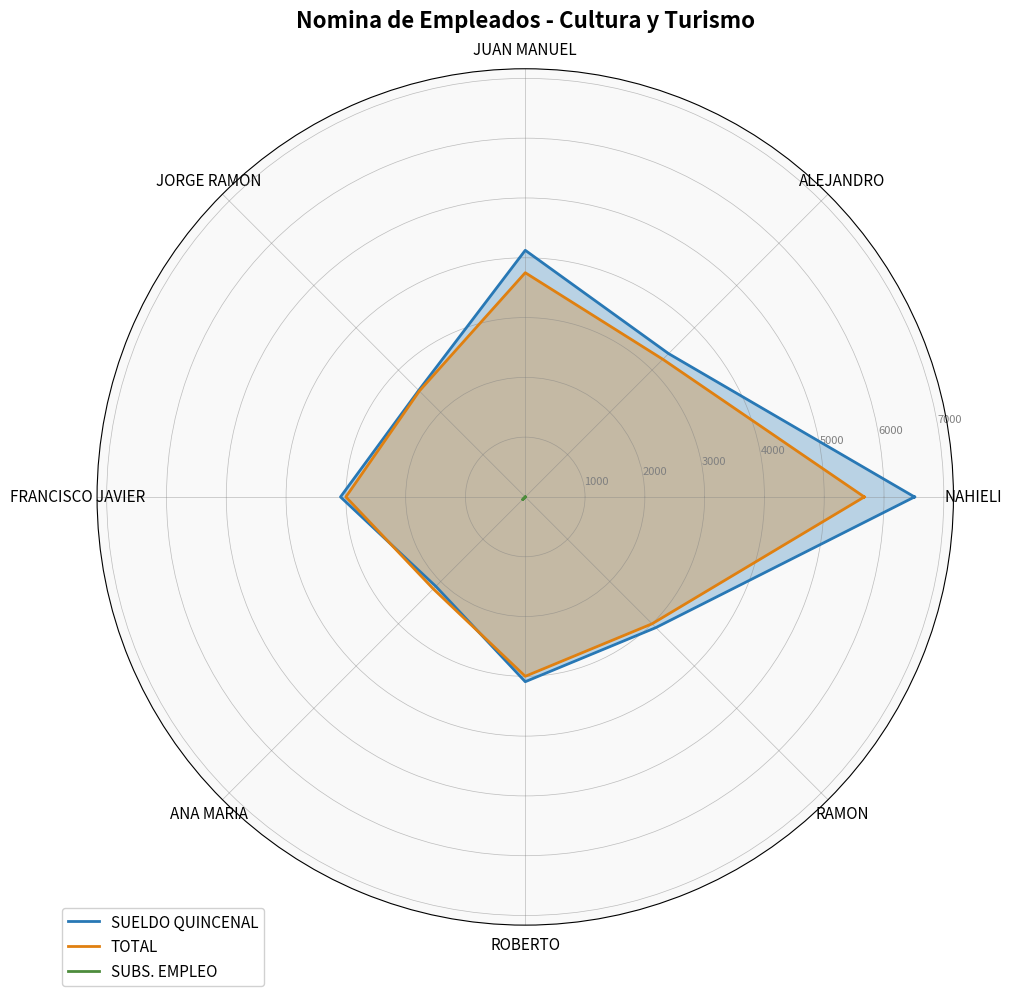

True or false: SUBS. EMPLEO and TOTAL intersect in this chart.

False